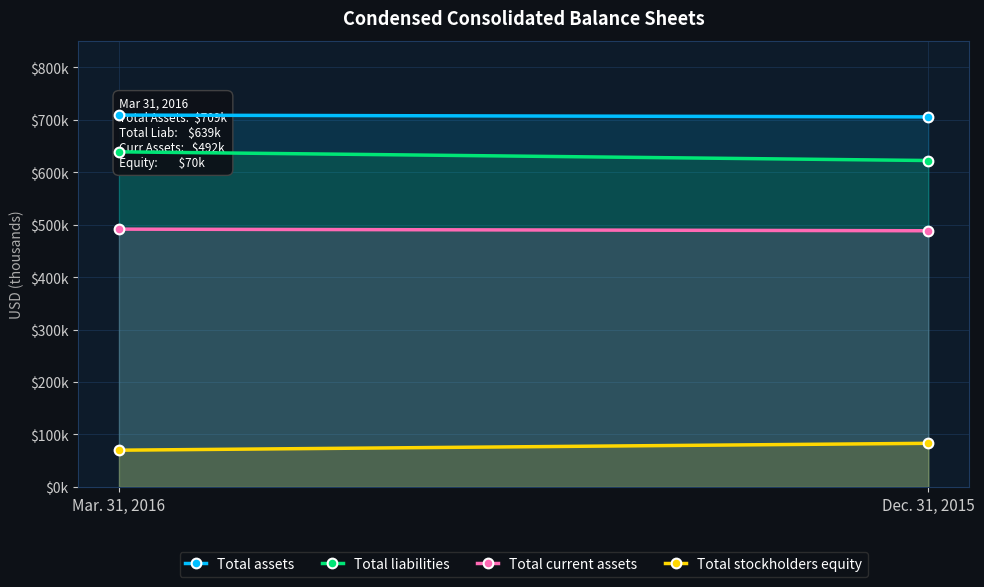

What position from the right is Mar. 31, 2016?

2